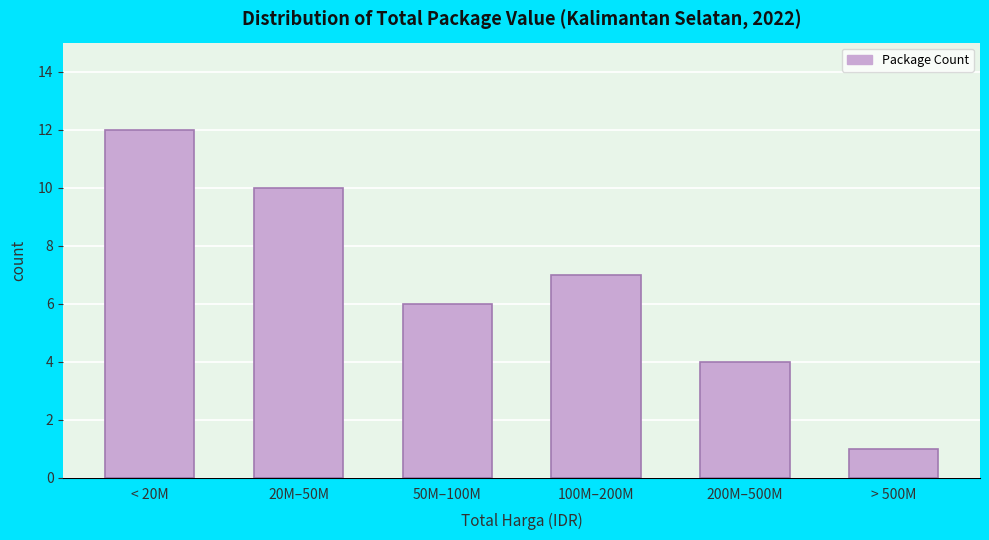

Reading right to left, extract all data points from this chart.

1	4	7	6	10	12